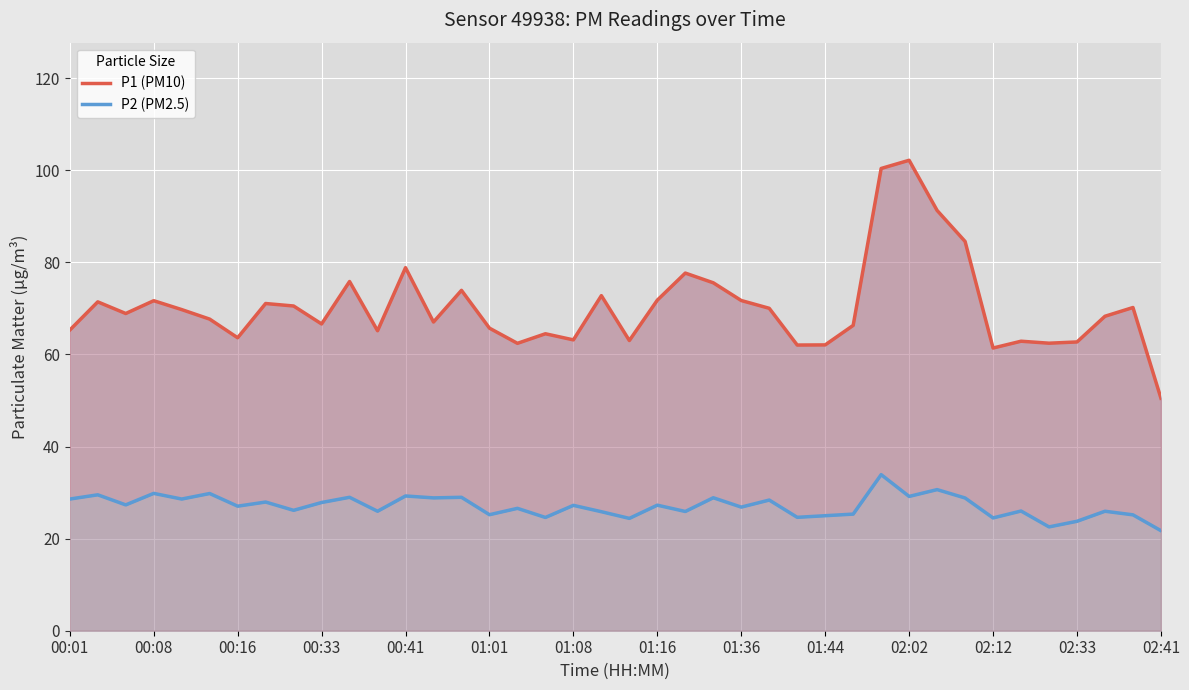

True or false: P1 (PM10) and P2 (PM2.5) cross at least once.

False